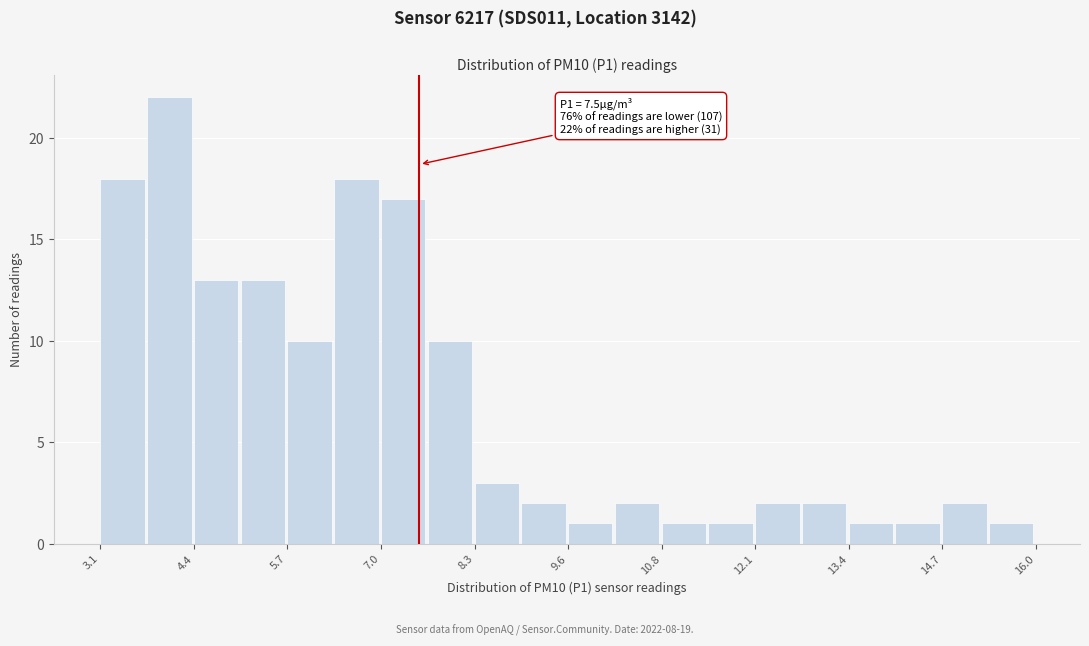

Around what value on the x-axis is the tallest bar? Give the approximate position of its centre, as read against the axis.

4.0